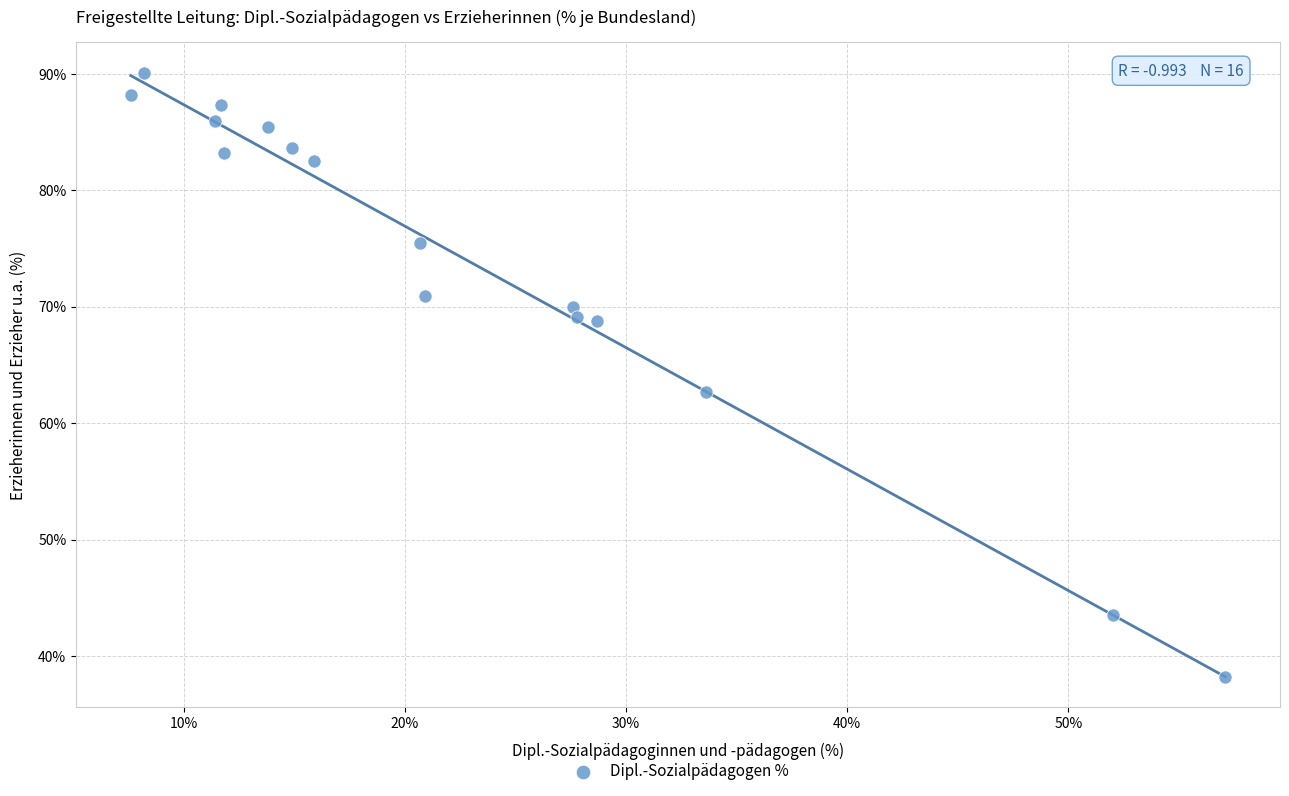

What is the range of X values (max minus min)?

49.5